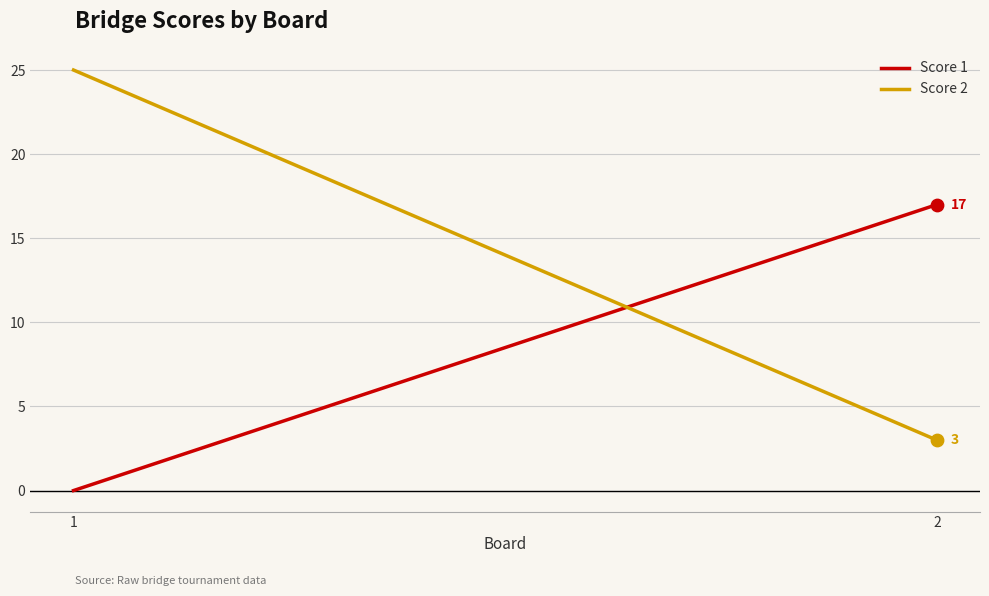

At which category is the sum across all series the highest?

1